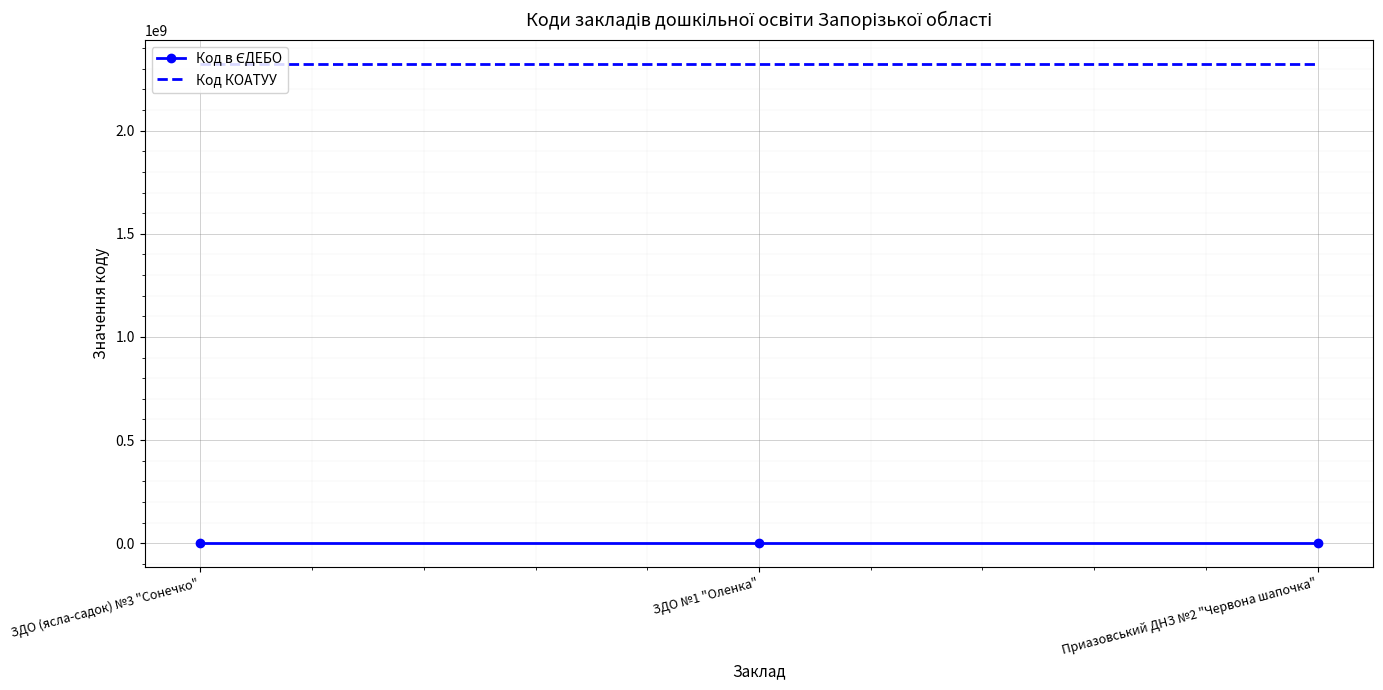

What is the highest value of the Код КОАТУУ series?

2324555100